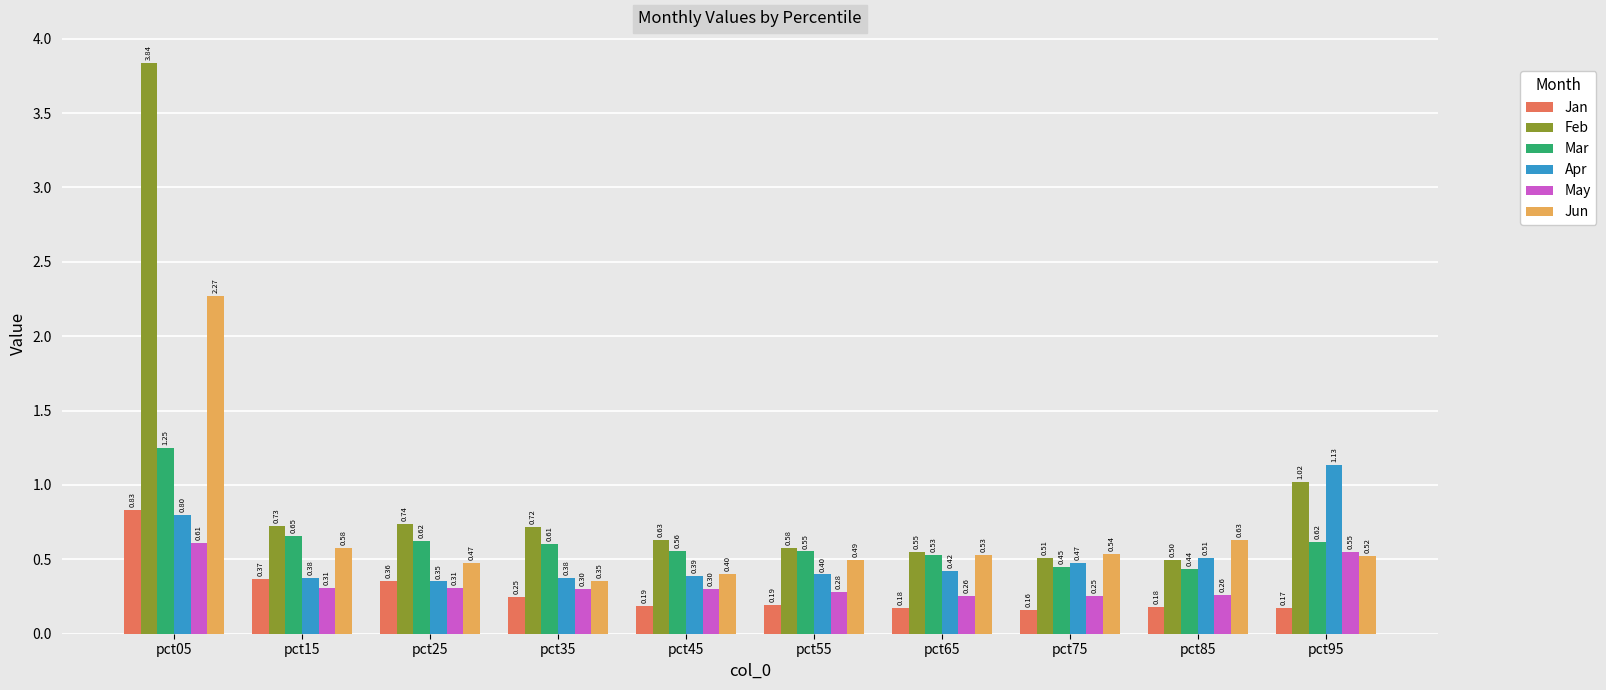

What is the average value of the May series?

0.3